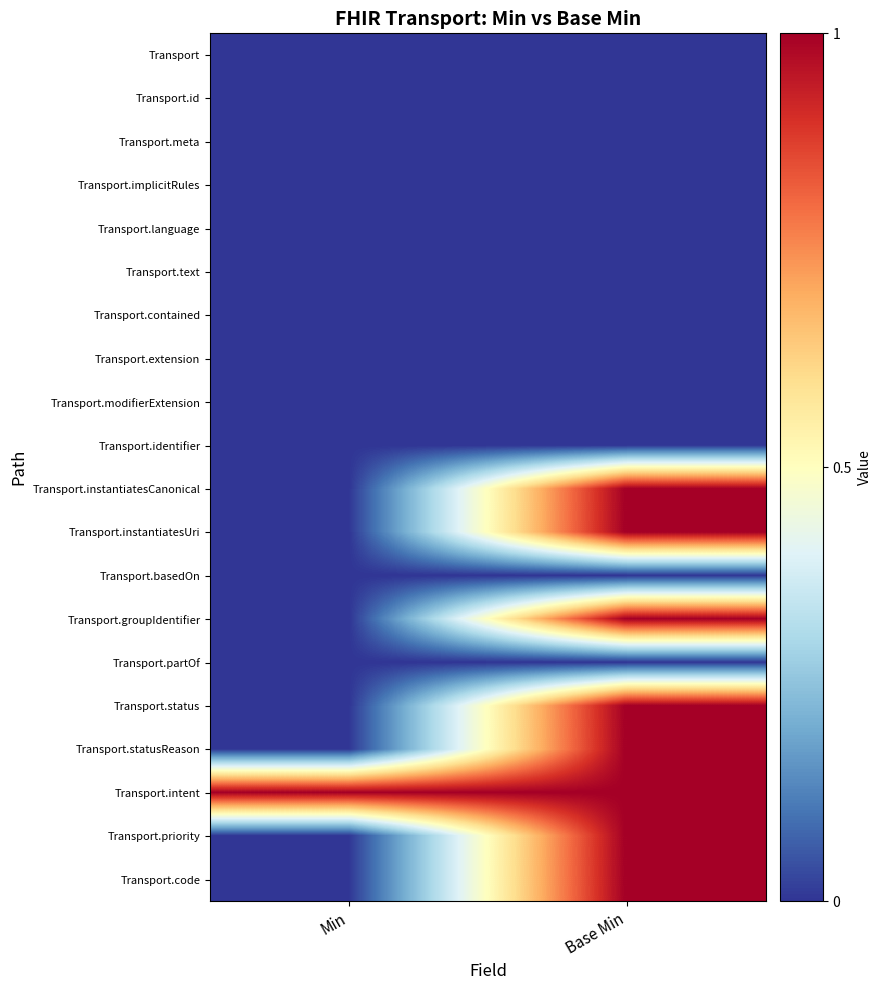

Between Base Min and Min, which is larger?

Base Min